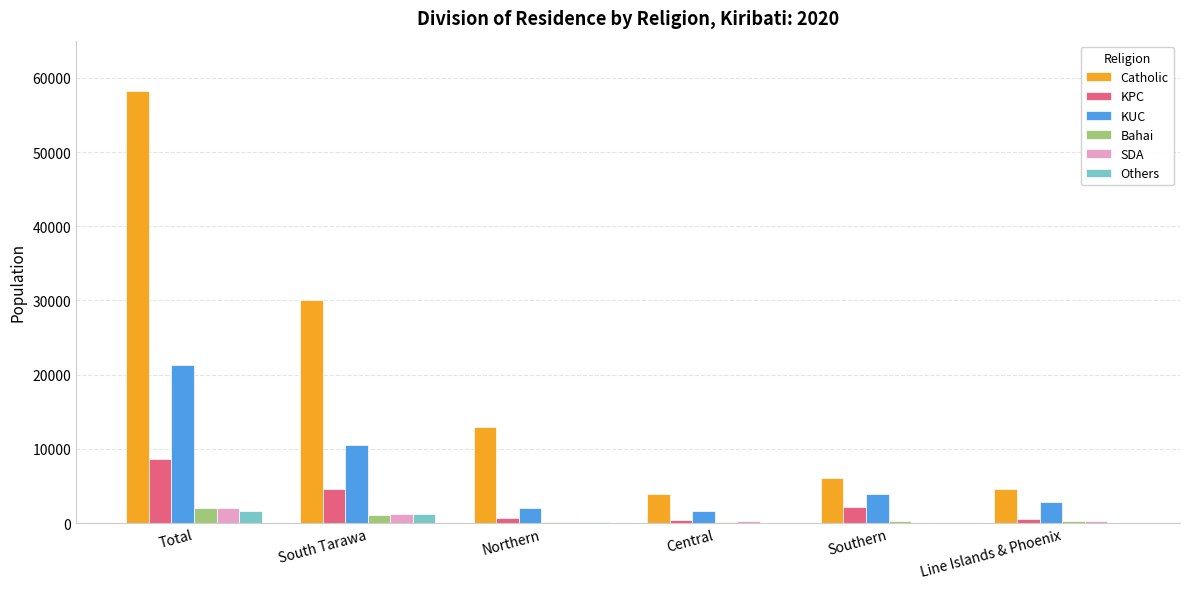

Which series has the largest total across all categories?

Catholic